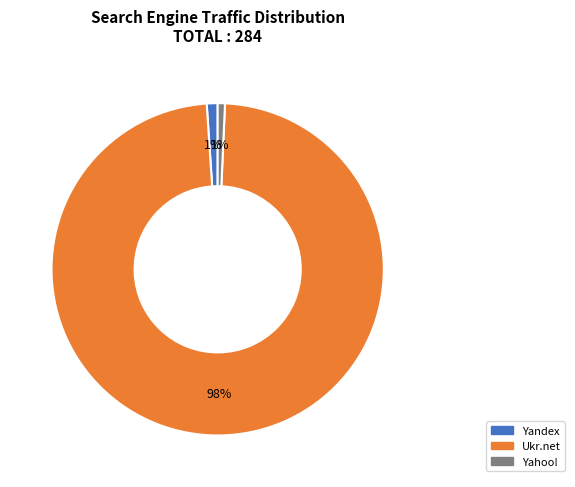

How many segments does this pie chart have?

3